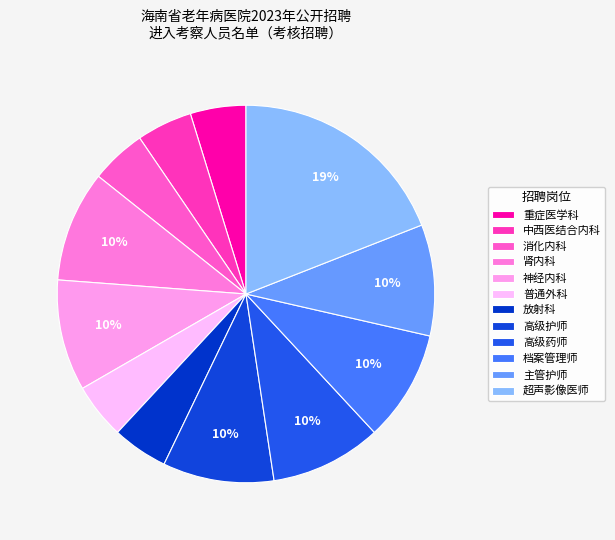

Is there any slice that represents more than half of the pie?

No